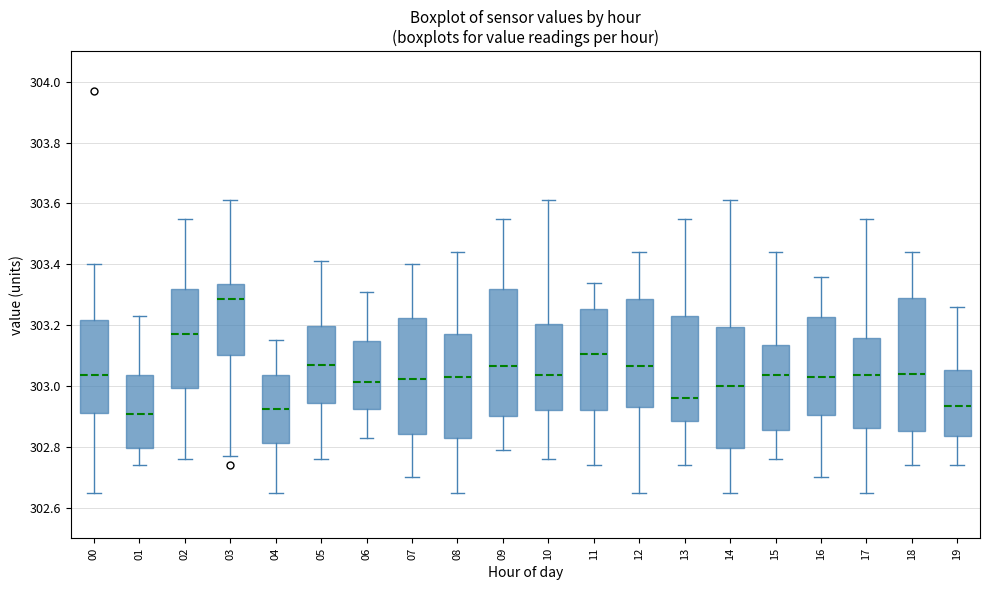

Where does the lower whisker of the box at x = 19 end on the y-axis? The values are not printed on the chart, so give them approximately, as read against the axis.

302.74